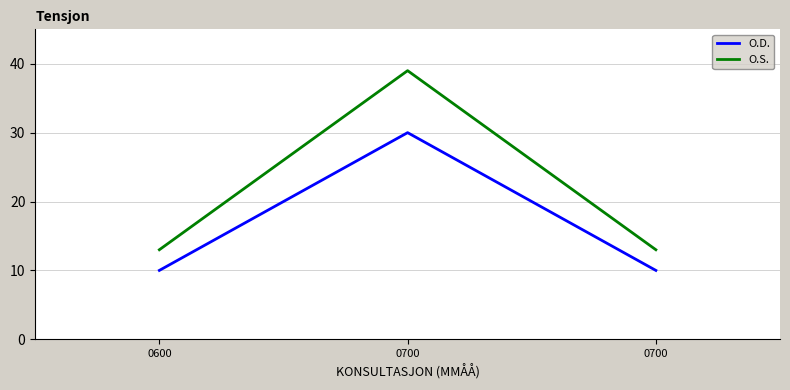

How many lines are shown in the chart?

2